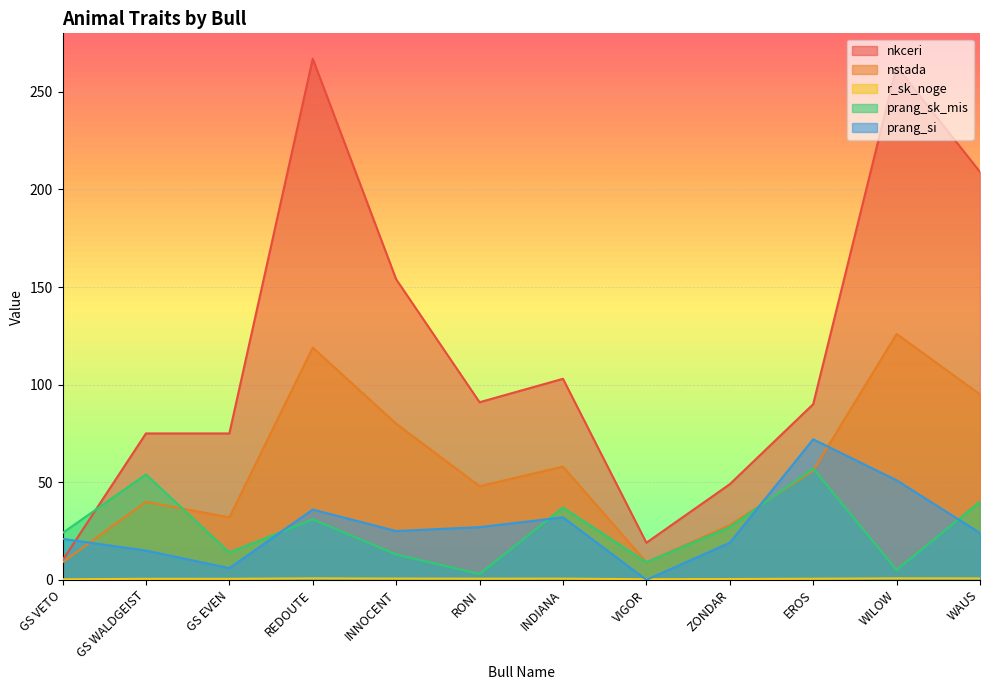

Is the value of r_sk_noge at VIGOR greater than the value of nstada at INNOCENT?

No